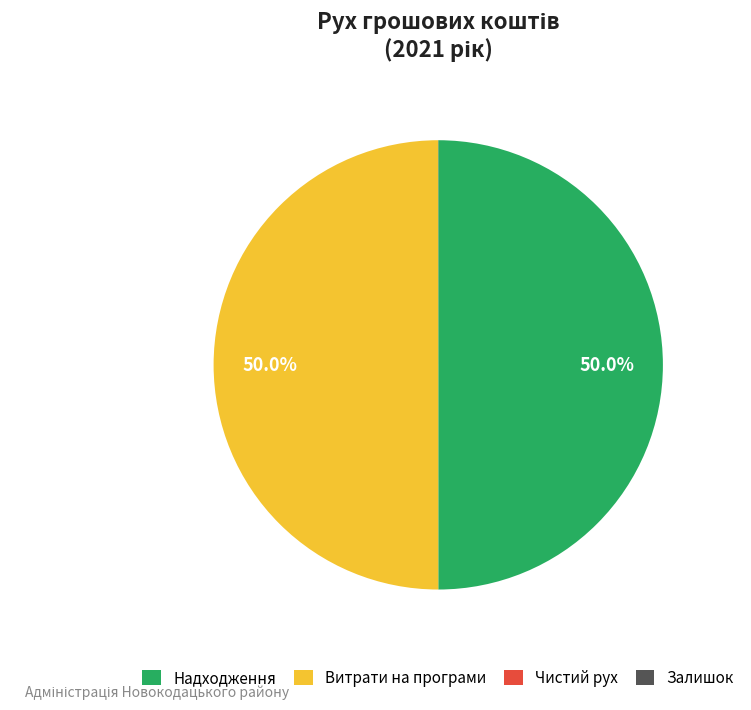

Does any single category account for the majority?

No